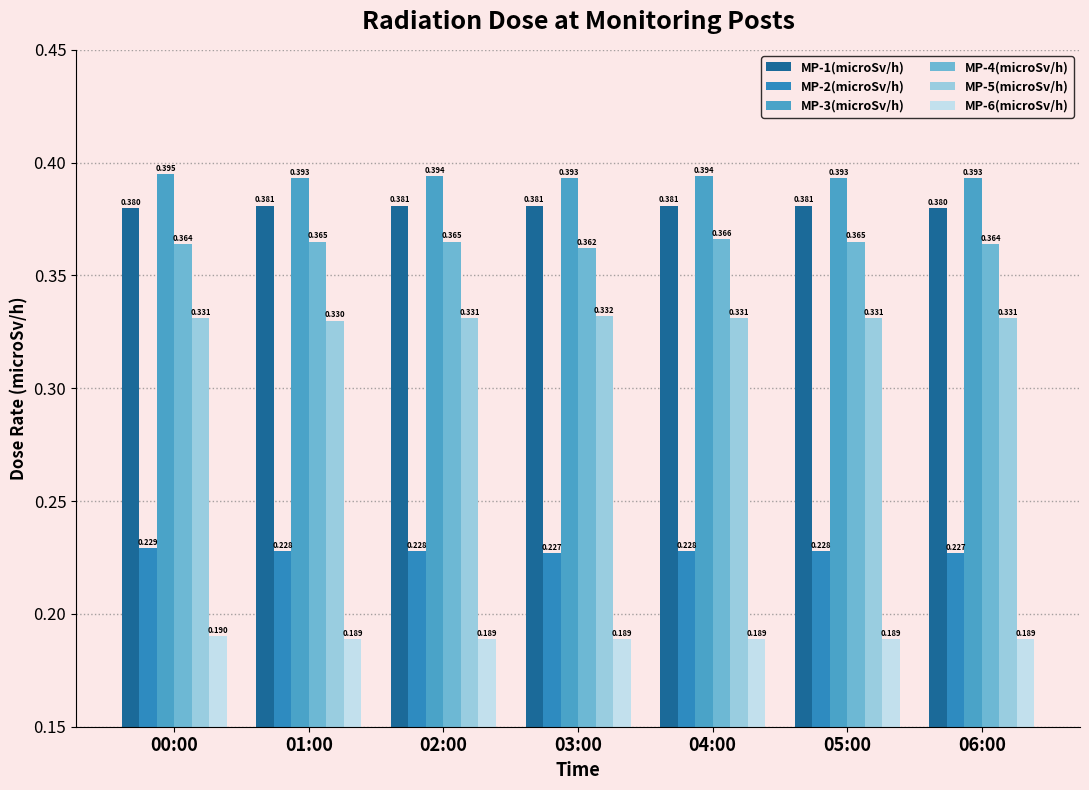

The value of MP-1(microSv/h) at 03:00 is 0.2. True or false?

False